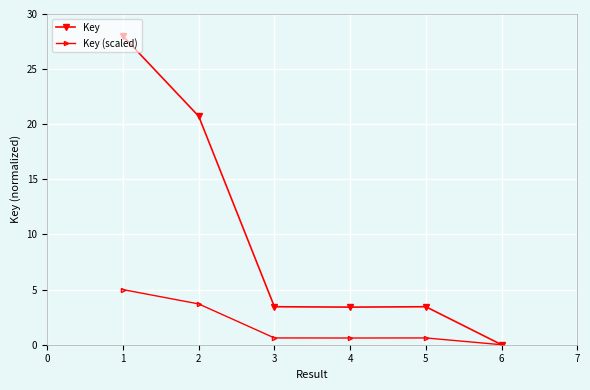

What is the value of the Key point at the 3rd from the left?

3.4